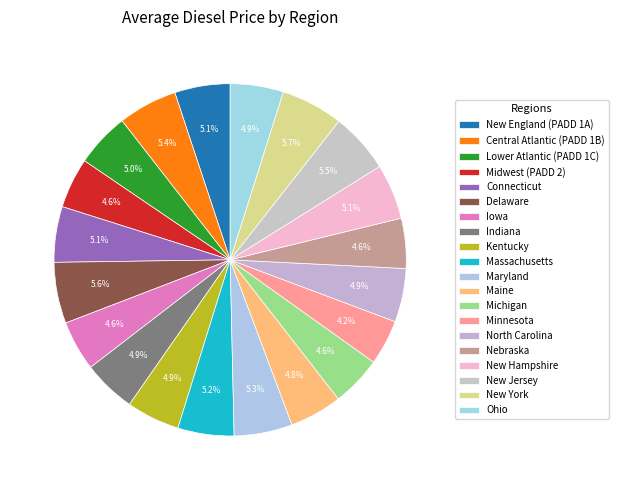

The New Jersey slice represents 1% of the pie. True or false?

False